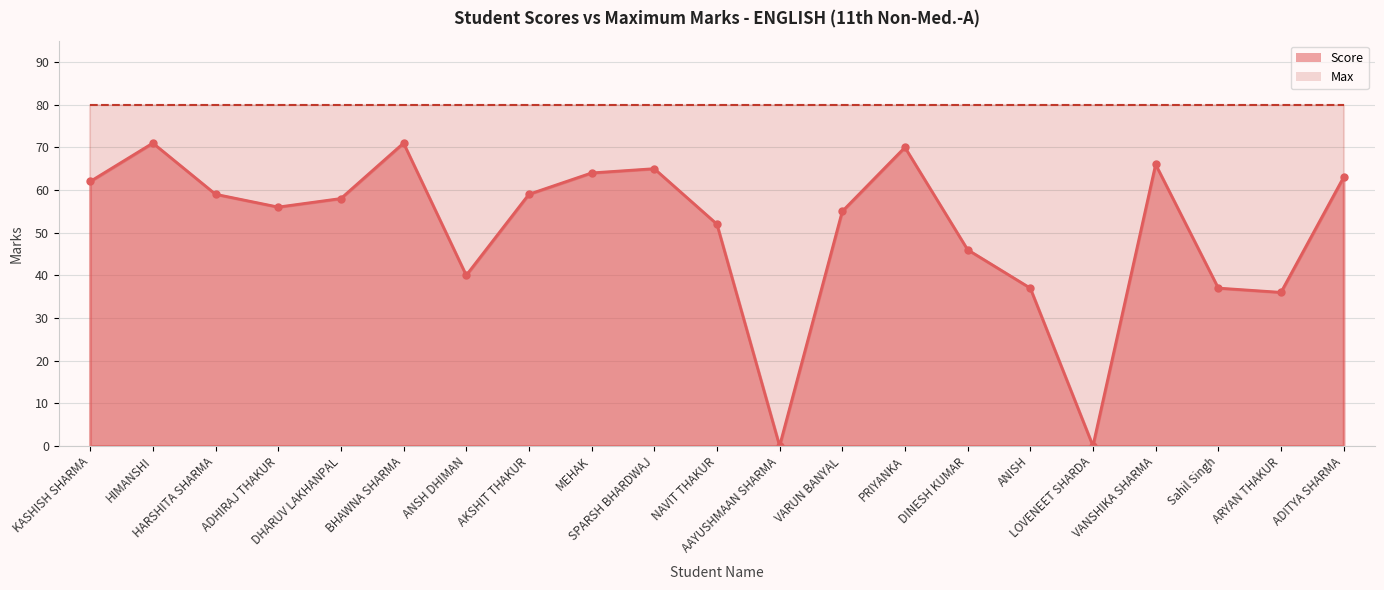

List the labels in order of value, smallest first.

AAYUSHMAAN SHARMA, LOVENEET SHARDA, ARYAN THAKUR, ANISH, Sahil Singh, ANSH DHIMAN, DINESH KUMAR, NAVIT THAKUR, VARUN BANYAL, ADHIRAJ THAKUR, DHARUV LAKHANPAL, HARSHITA SHARMA, AKSHIT THAKUR, KASHISH SHARMA, ADITYA SHARMA, MEHAK, SPARSH BHARDWAJ, VANSHIKA SHARMA, PRIYANKA, HIMANSHI, BHAWNA SHARMA